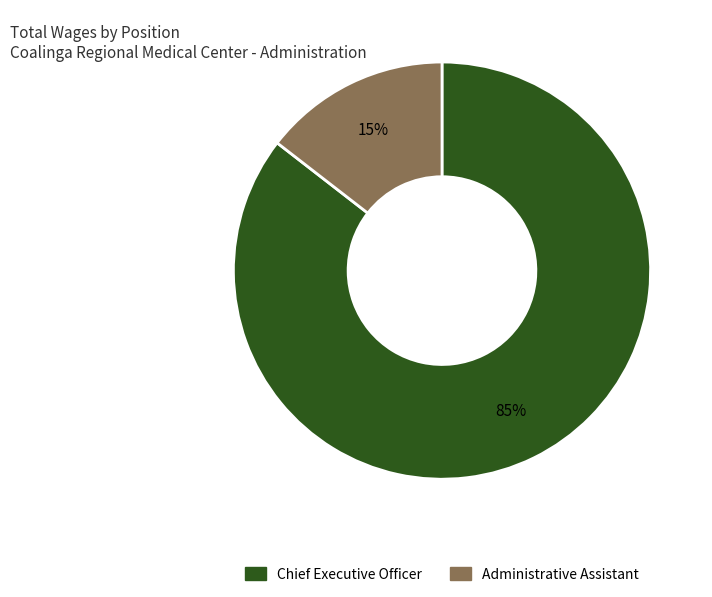

Between Administrative Assistant and Chief Executive Officer, which is larger?

Chief Executive Officer